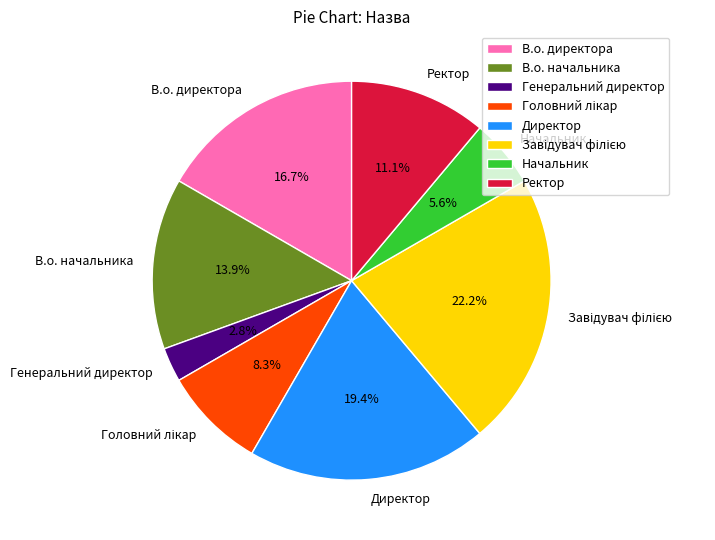

To the nearest percent, what is the average slice percentage?

12%